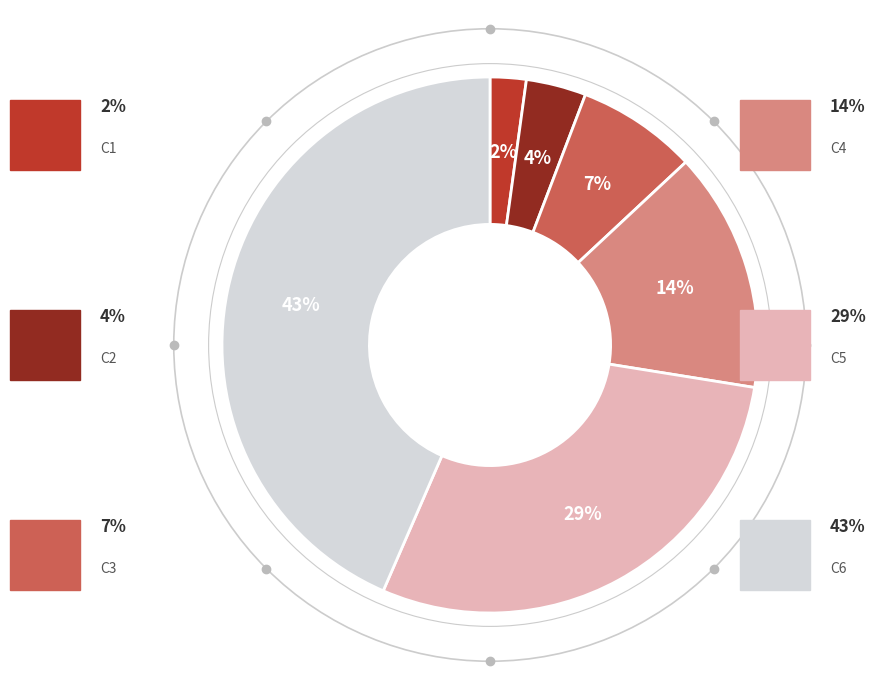

Is there a majority slice in this chart?

No